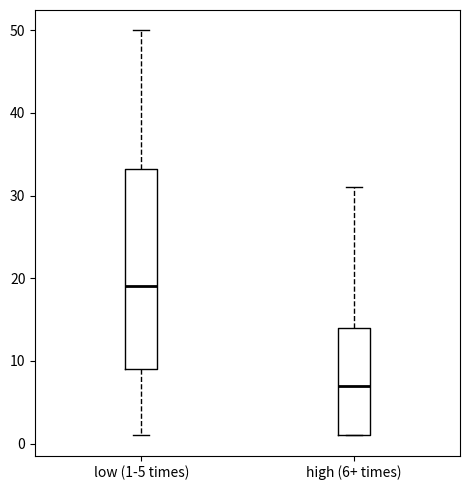

Comparing the boxes themselves (not the whiskers), which one is the tallest?

low (1-5 times)